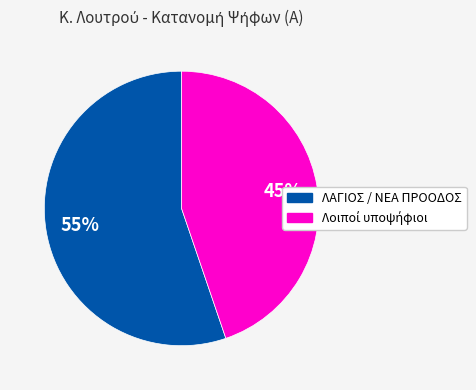

Is there any slice that represents more than half of the pie?

Yes